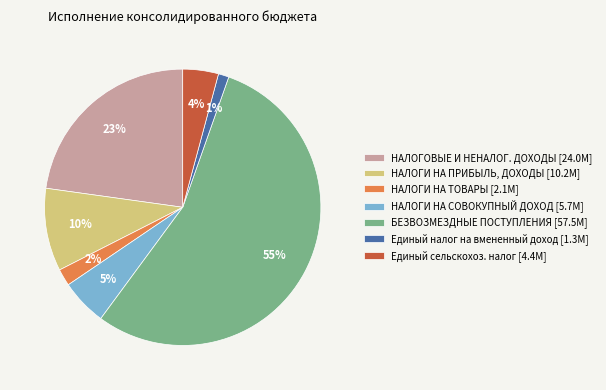

Rank the categories by value from lowest to highest.

Единый налог на вмененный доход [1.3M], НАЛОГИ НА ТОВАРЫ [2.1M], Единый сельскохоз. налог [4.4M], НАЛОГИ НА СОВОКУПНЫЙ ДОХОД [5.7M], НАЛОГИ НА ПРИБЫЛЬ, ДОХОДЫ [10.2M], НАЛОГОВЫЕ И НЕНАЛОГ. ДОХОДЫ [24.0M], БЕЗВОЗМЕЗДНЫЕ ПОСТУПЛЕНИЯ [57.5M]